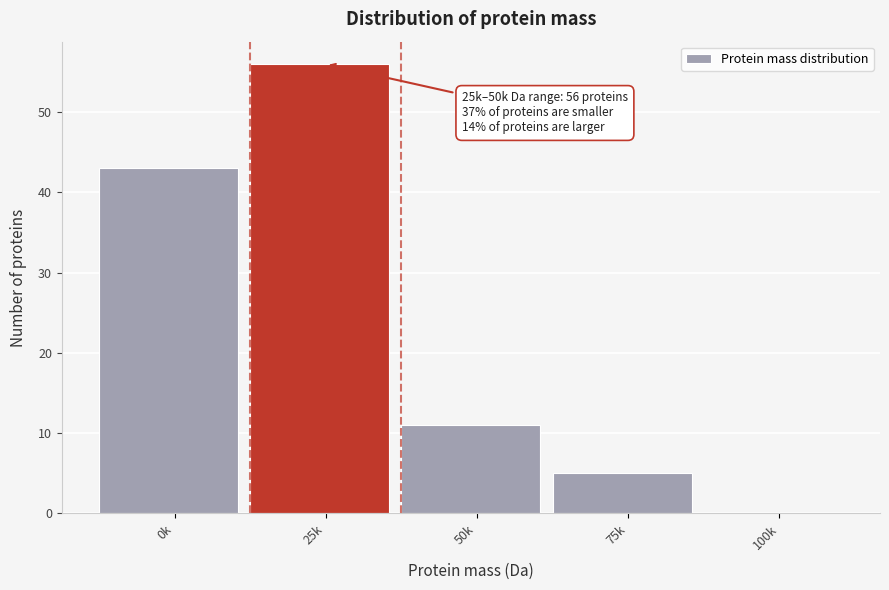

Reading left to right, extract all data points from this chart.

0k=43	25k=56	50k=11	75k=5	100k=0